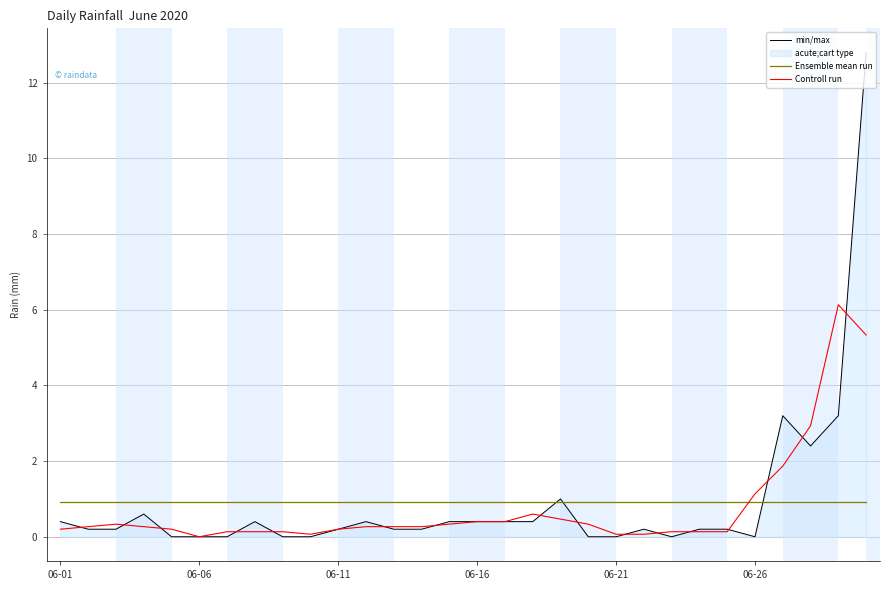

Which series has the widest spread of values?

min/max